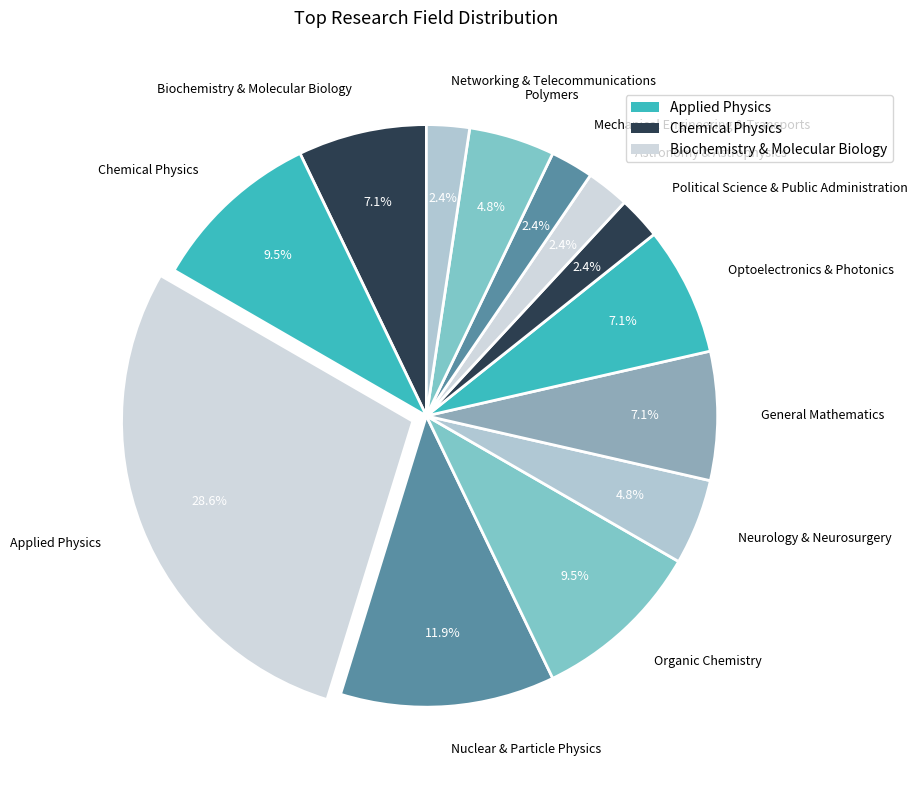

What is the largest slice in the pie chart?

Applied Physics